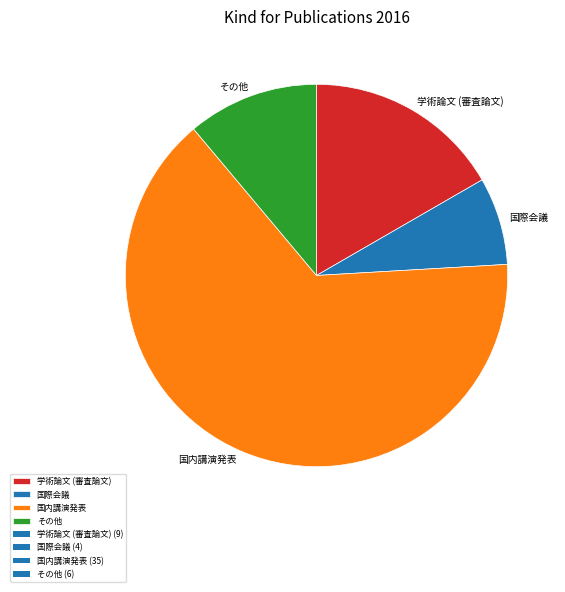

Which category accounts for the majority?

国内講演発表